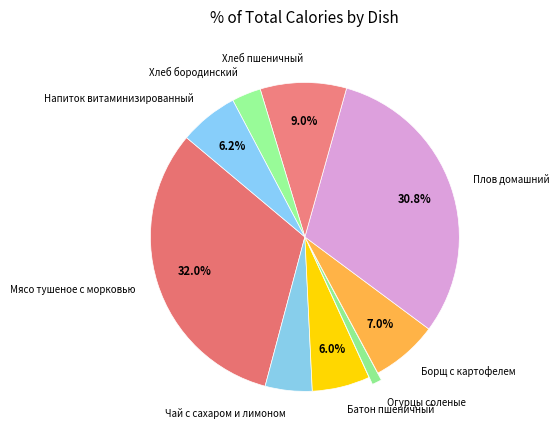

How many slices are in this pie chart?

9